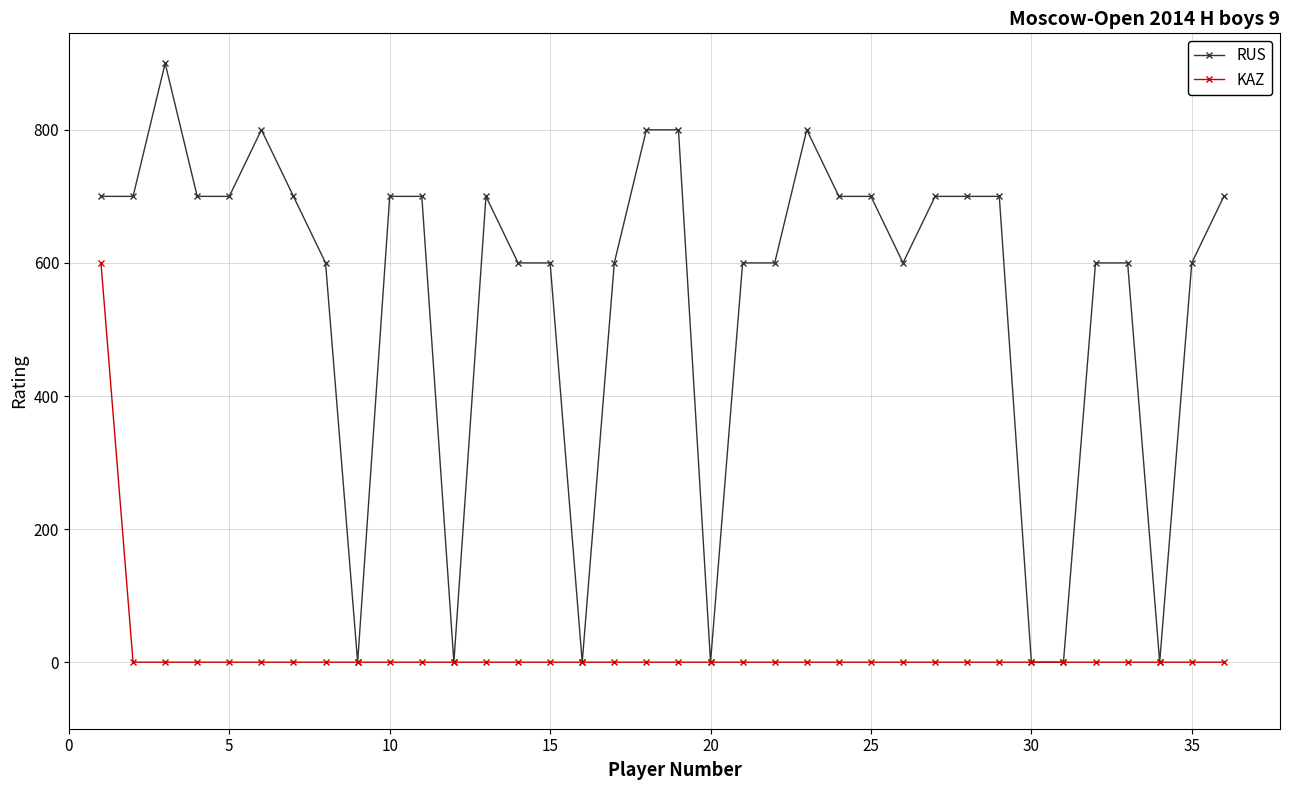

List the series in order of their overall mean, highest first.

RUS, KAZ